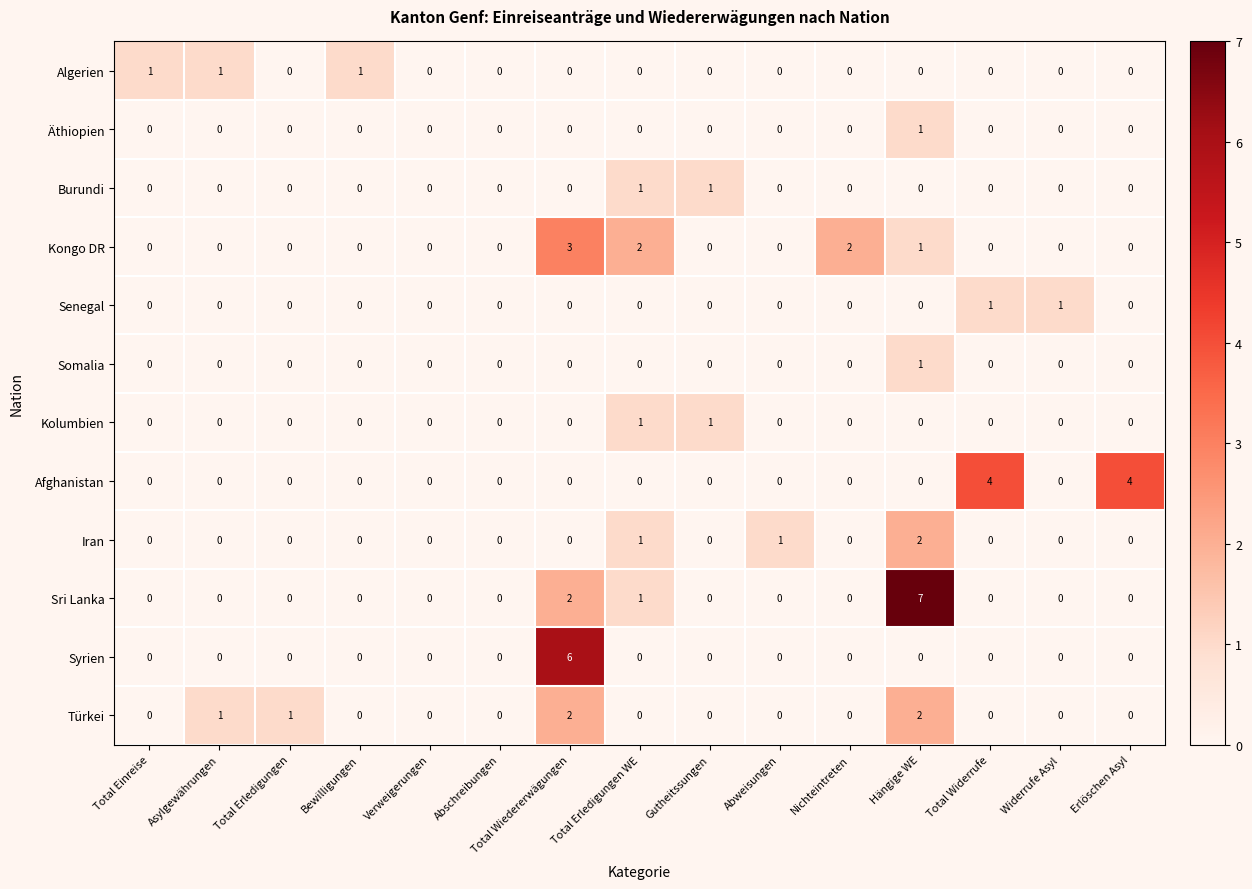

Is it true that Burundi equals 1 at Total Erledigungen WE?

True